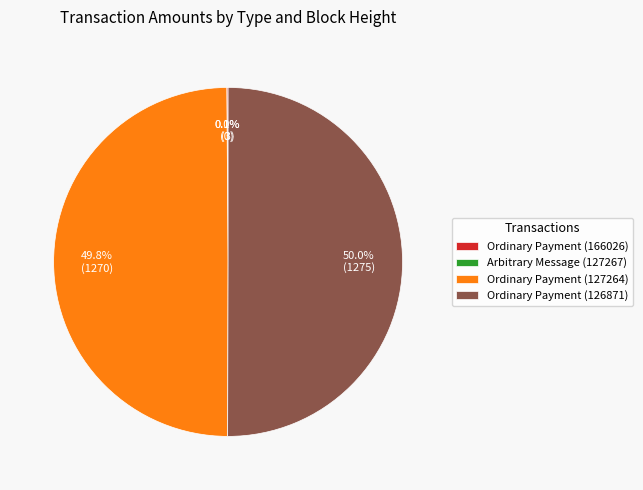

Which has a higher value, Ordinary Payment (127264) or Ordinary Payment (166026)?

Ordinary Payment (127264)